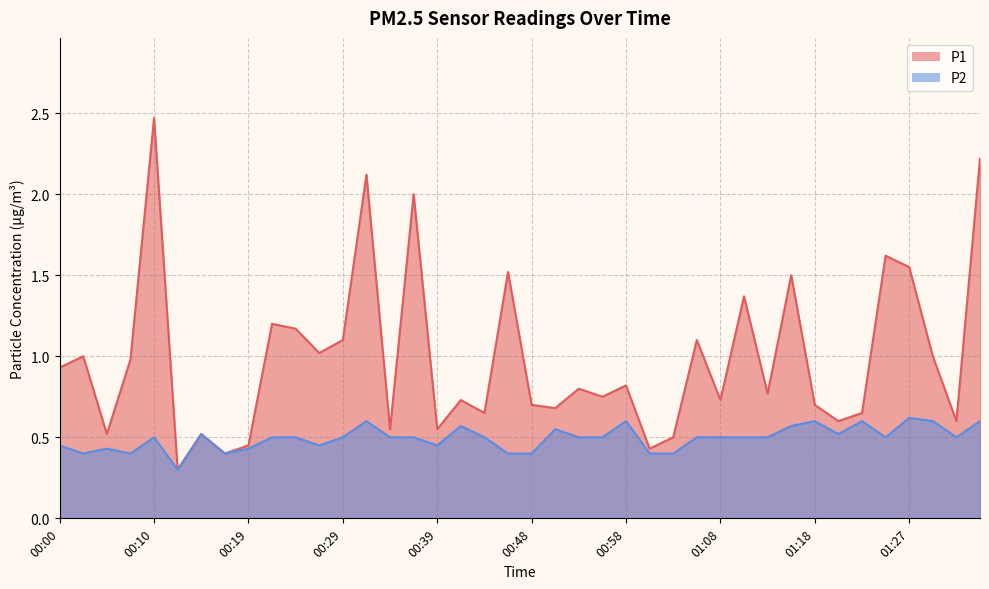

True or false: P1 and P2 cross at least once.

False